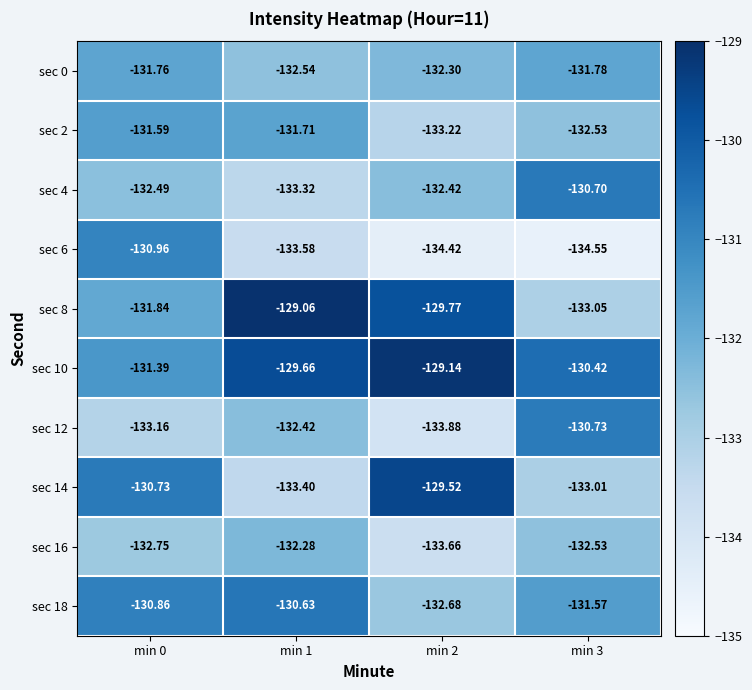

Is the value of sec 4 at min 0 greater than the value of sec 8 at min 3?

Yes